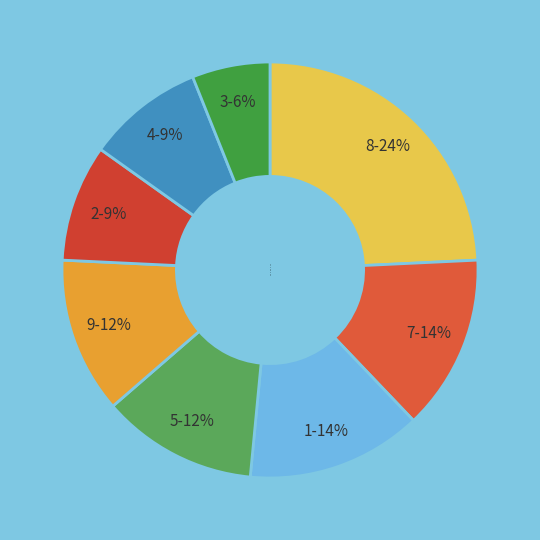

How many slices are in this pie chart?

8